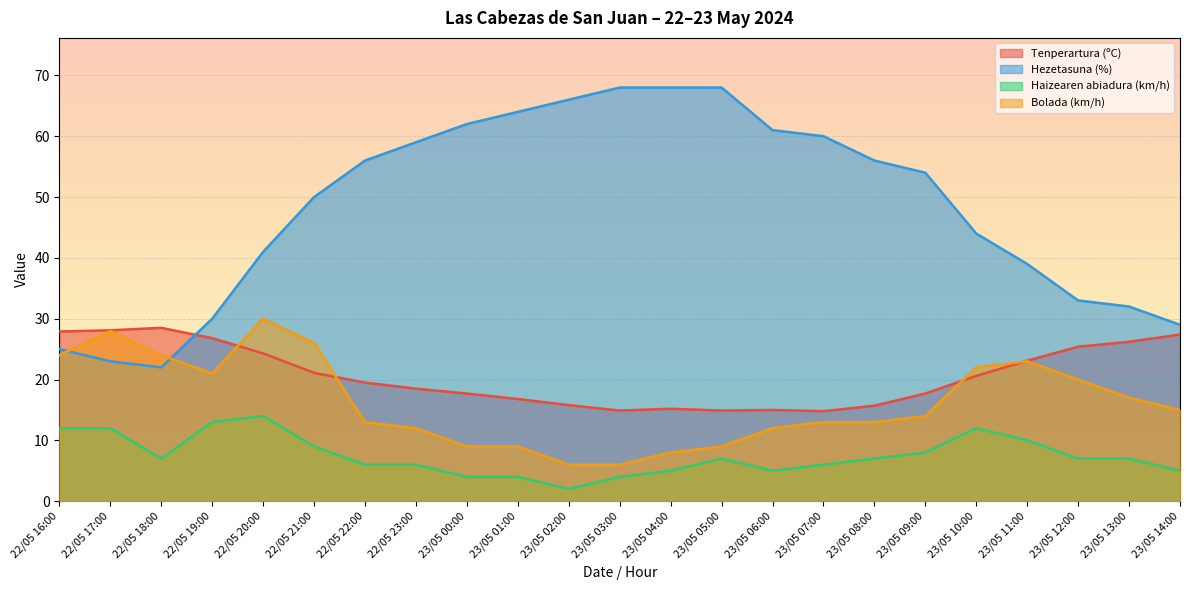

List the labels in order of Haizearen abiadura (km/h) value, smallest first.

23/05 02:00, 23/05 00:00, 23/05 01:00, 23/05 03:00, 23/05 04:00, 23/05 06:00, 23/05 14:00, 22/05 22:00, 22/05 23:00, 23/05 07:00, 22/05 18:00, 23/05 05:00, 23/05 08:00, 23/05 12:00, 23/05 13:00, 23/05 09:00, 22/05 21:00, 23/05 11:00, 22/05 16:00, 22/05 17:00, 23/05 10:00, 22/05 19:00, 22/05 20:00